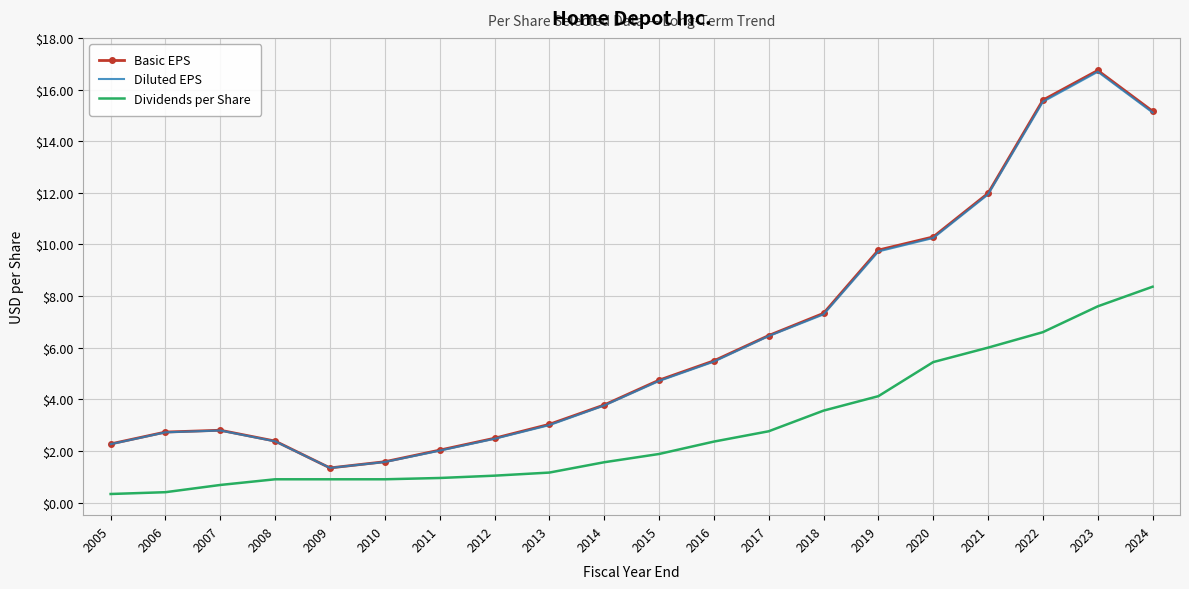

In Basic EPS, how many points are lower than both neighbors (excluding endpoints)?

1